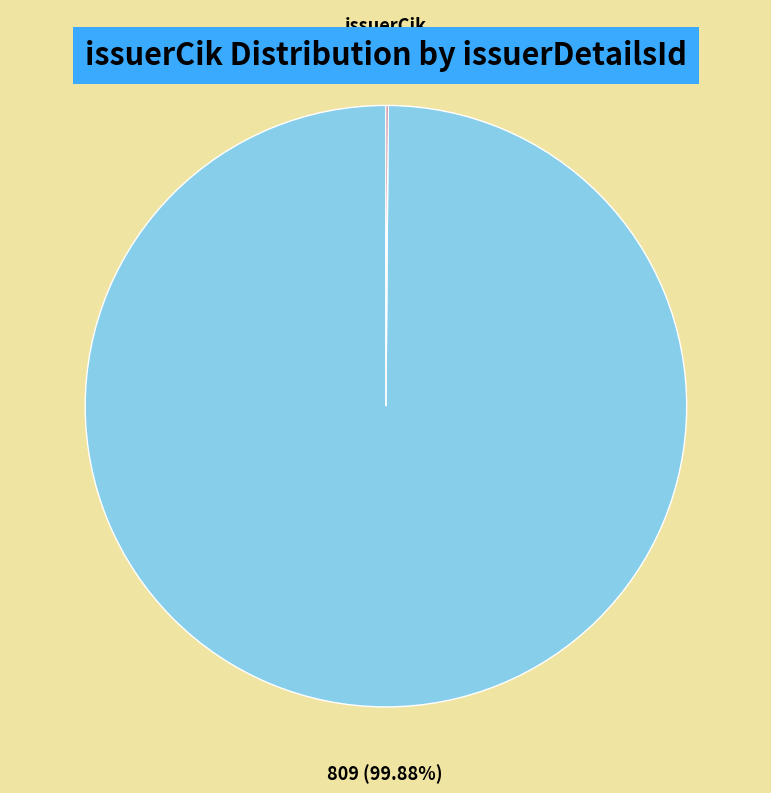

What is the largest slice in the pie chart?

836412